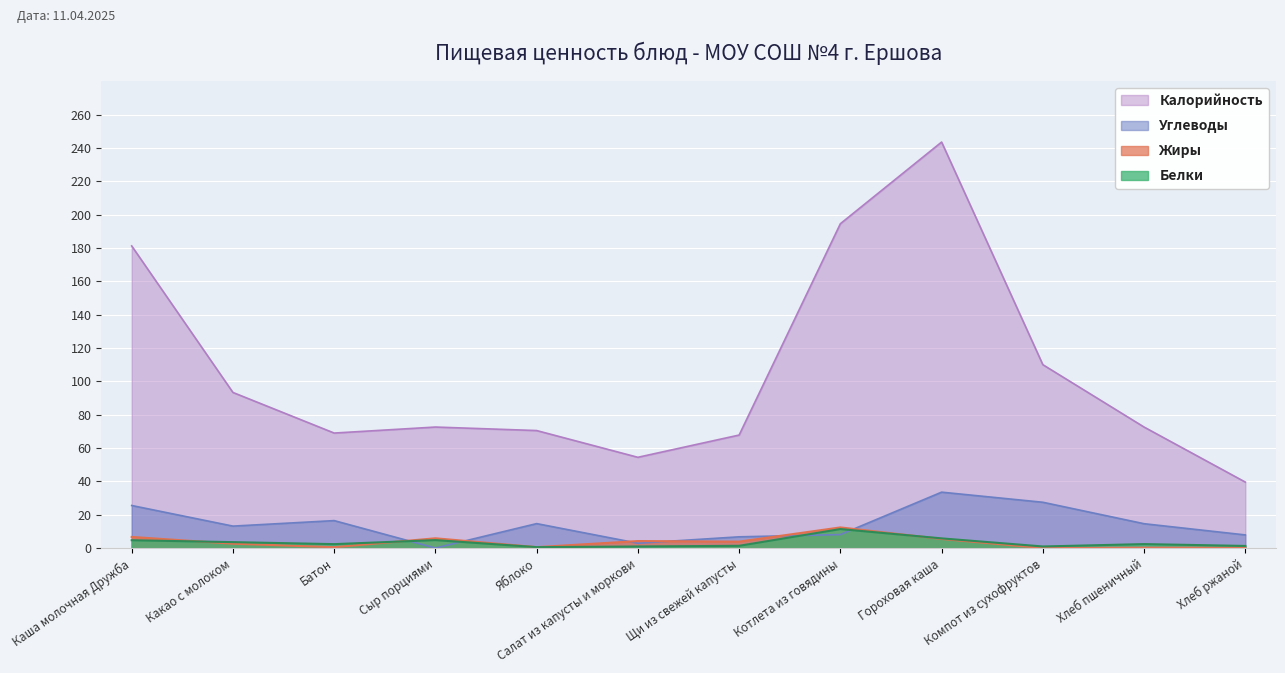

What is the maximum value shown in the chart?

243.5